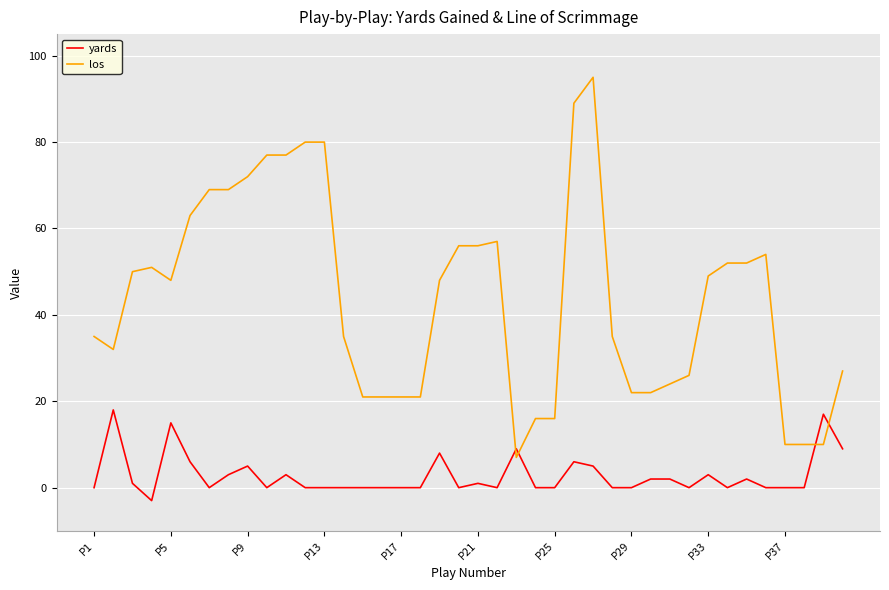

What is the difference between the maximum and minimum values in the los series?

88